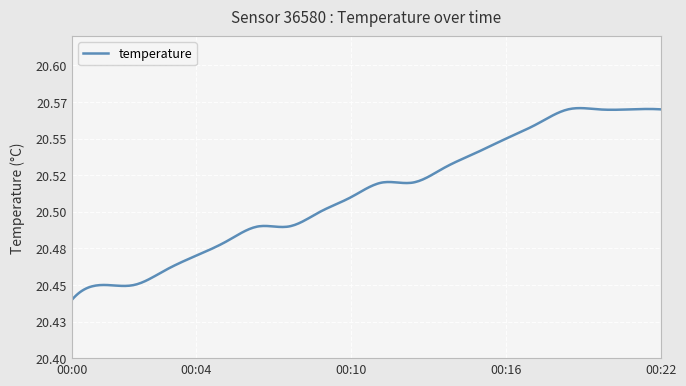

Rank the categories by value from lowest to highest.

00:00, 00:01, 00:02, 00:03, 00:04, 00:06, 00:07, 00:08, 00:09, 00:10, 00:12, 00:13, 00:14, 00:15, 00:16, 00:18, 00:19, 00:20, 00:21, 00:22